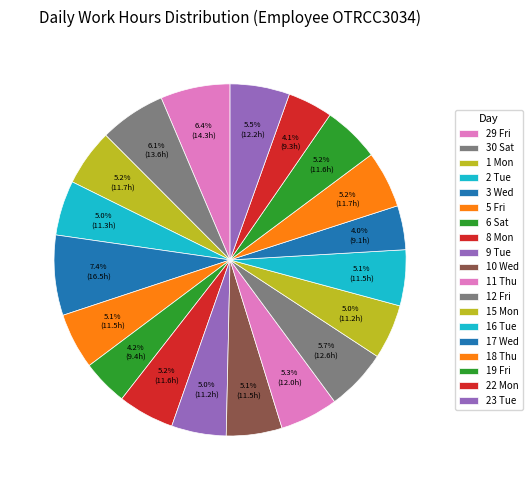

Is the sum of 22 Mon and 18 Thu greater than half?

No